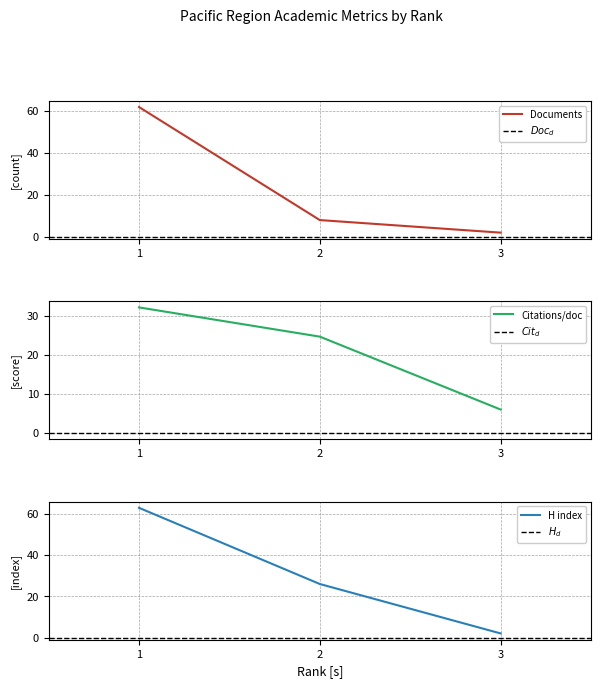

Count the Documents values in the range 2 to 62.

3